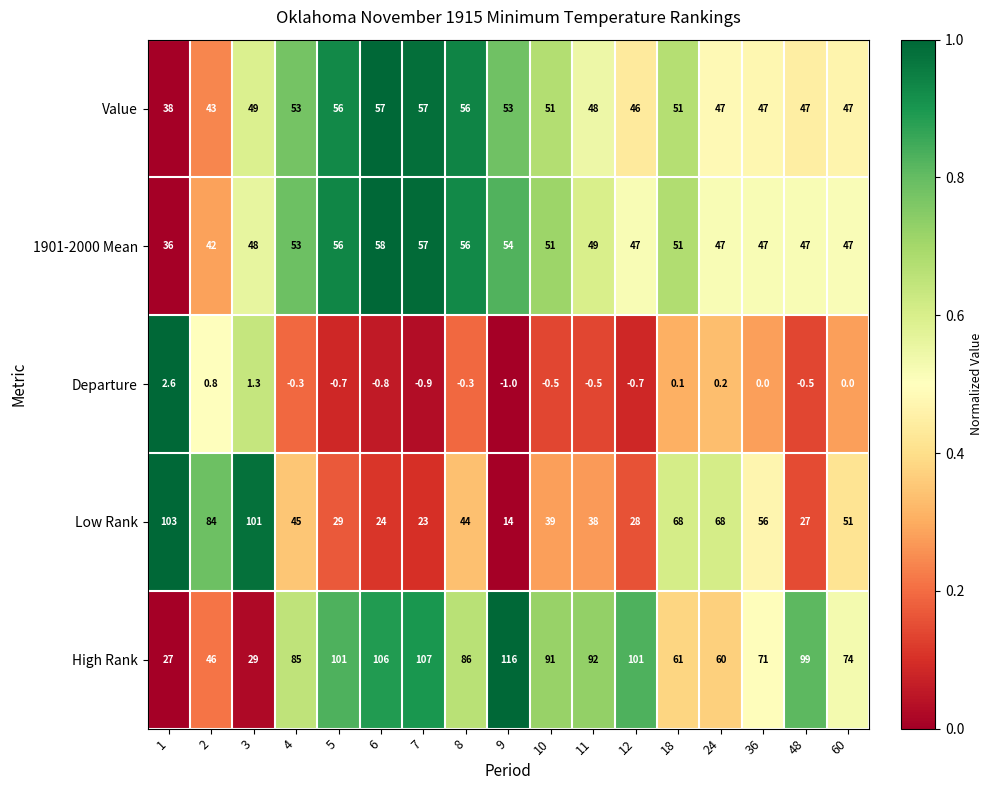

True or false: 1901-2000 Mean has a value of 11.1 at 60.

False